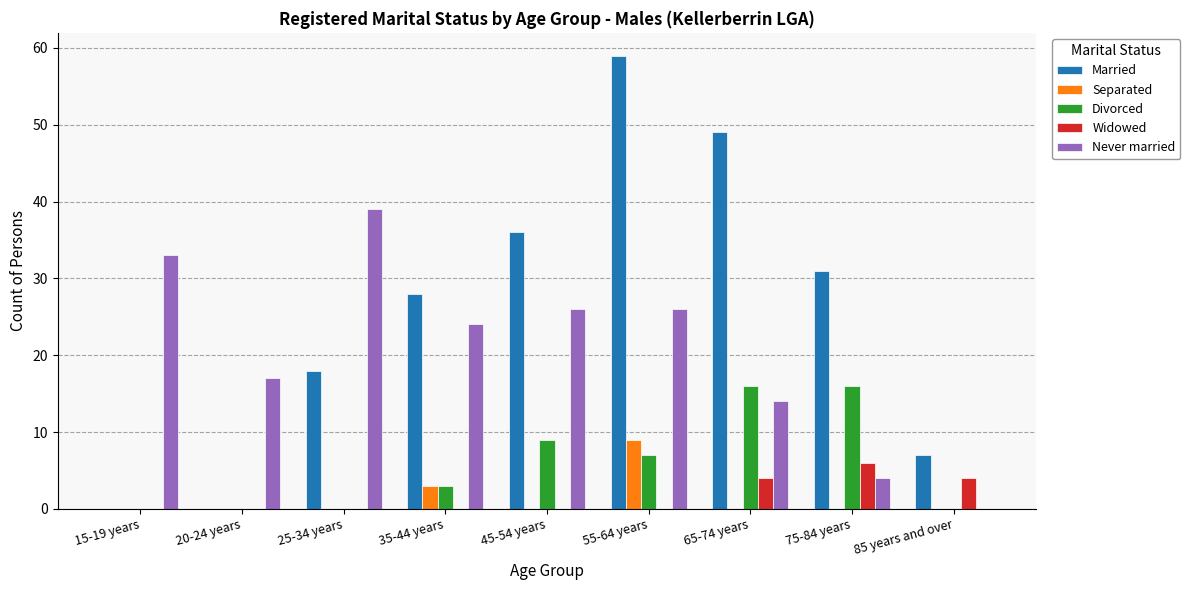

At which label does Separated reach its peak?

55-64 years